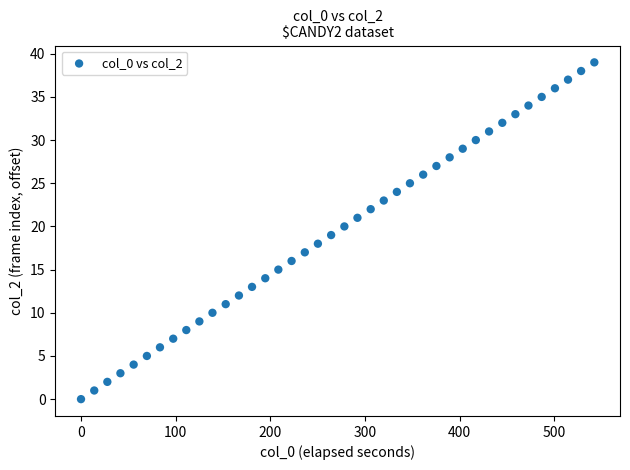

What is the range of Y values (max minus min)?

39